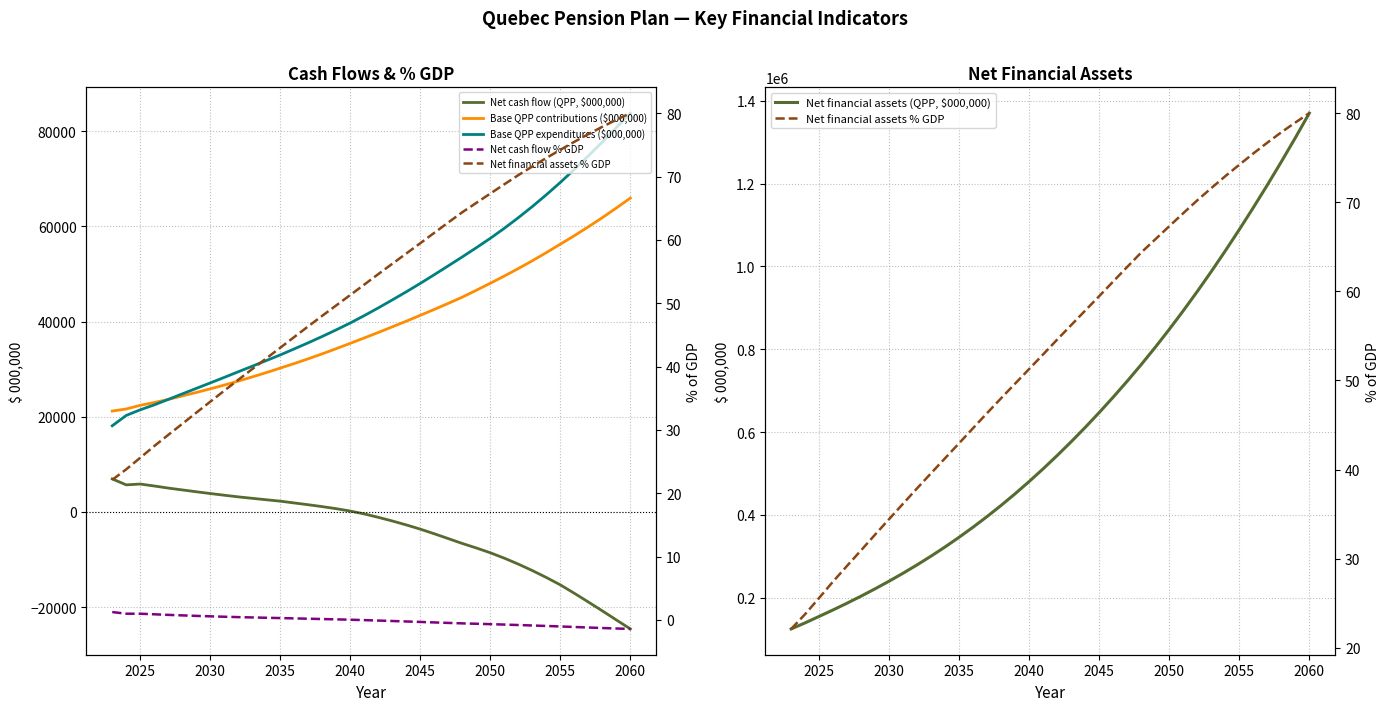

At how many categories does at least one series exceed 82911?

38